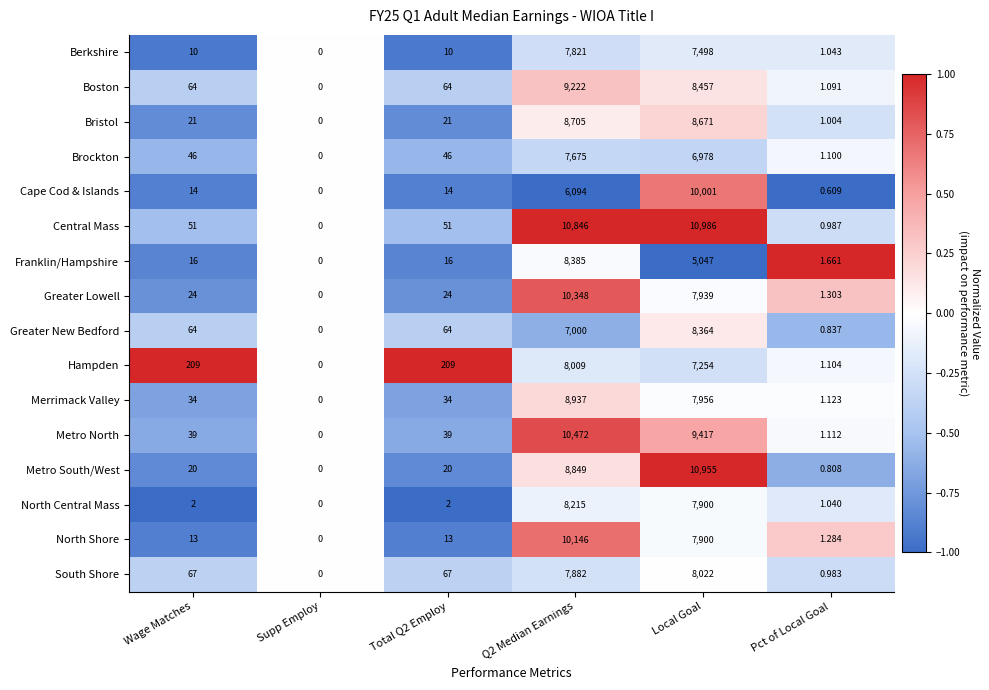

How many positive values does the Boston series have?

5